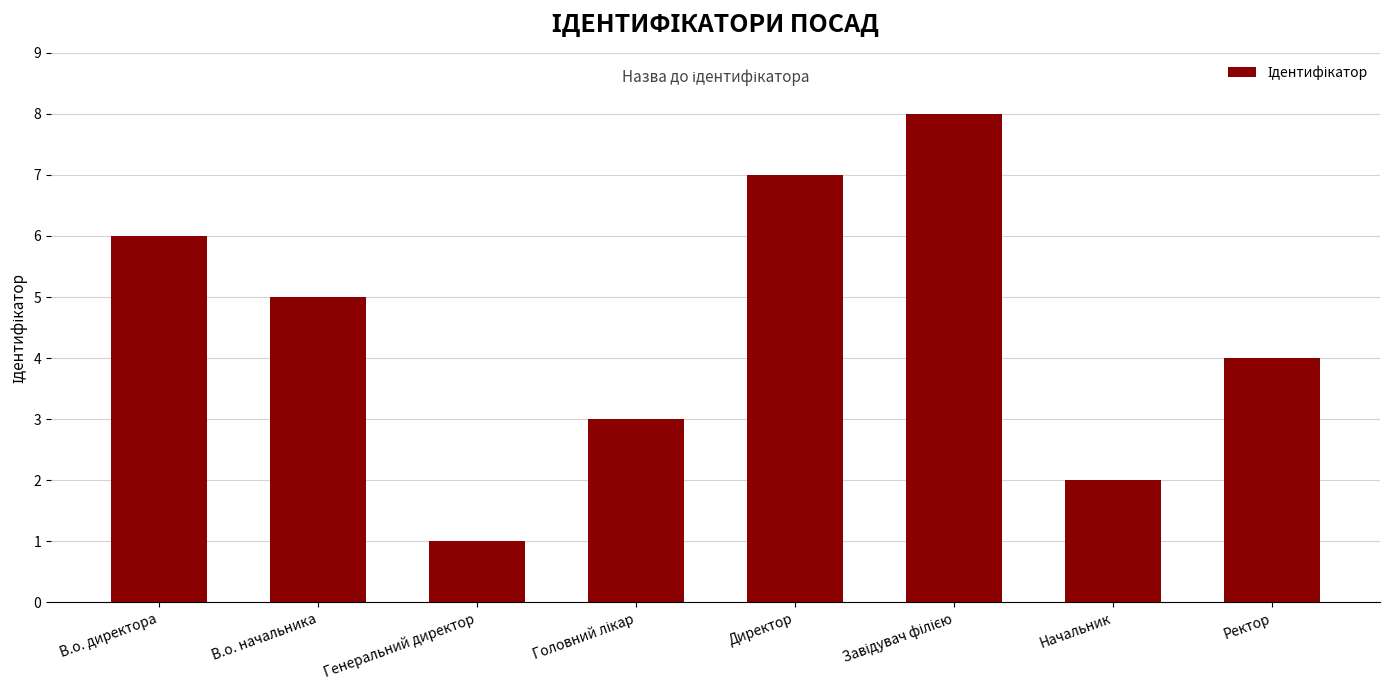

What is the maximum value shown in the chart?

8